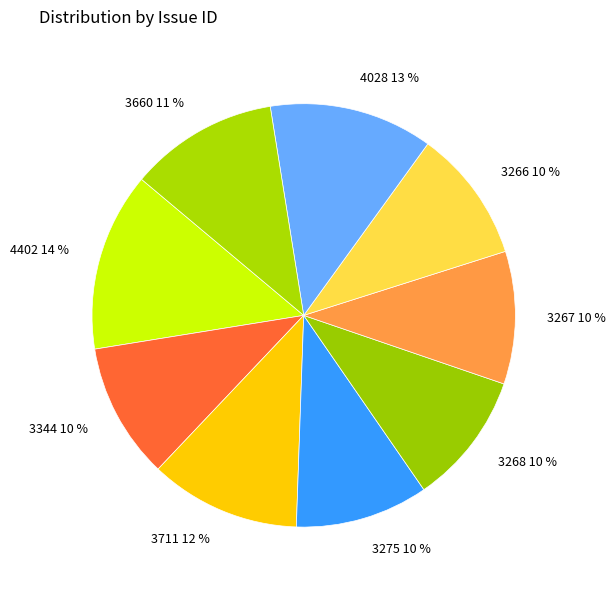

Is it true that 4028 13 % is 13% of the pie?

True